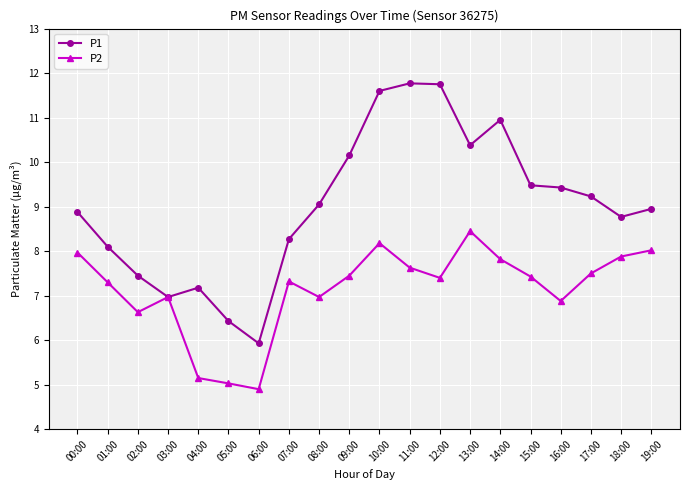

How many lines are shown in the chart?

2